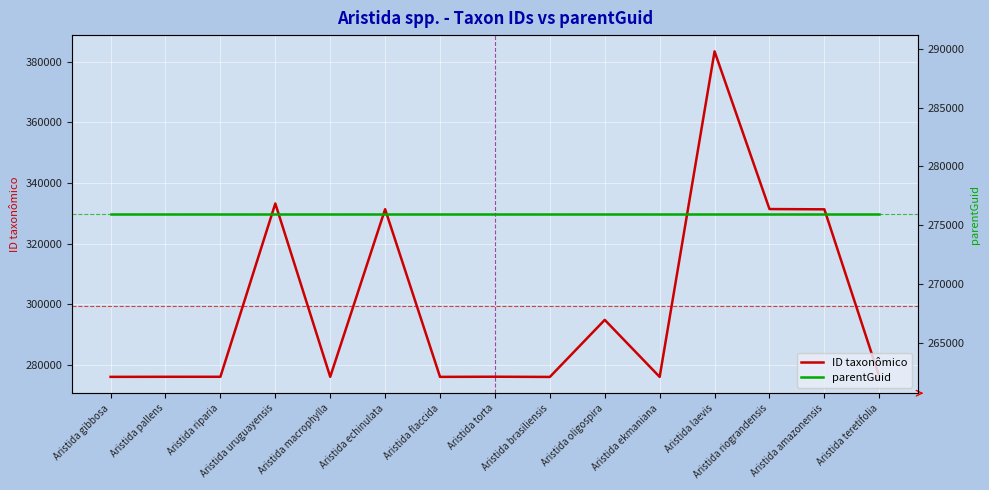

The parentGuid series shows 88254 at Aristida amazonensis. True or false?

False